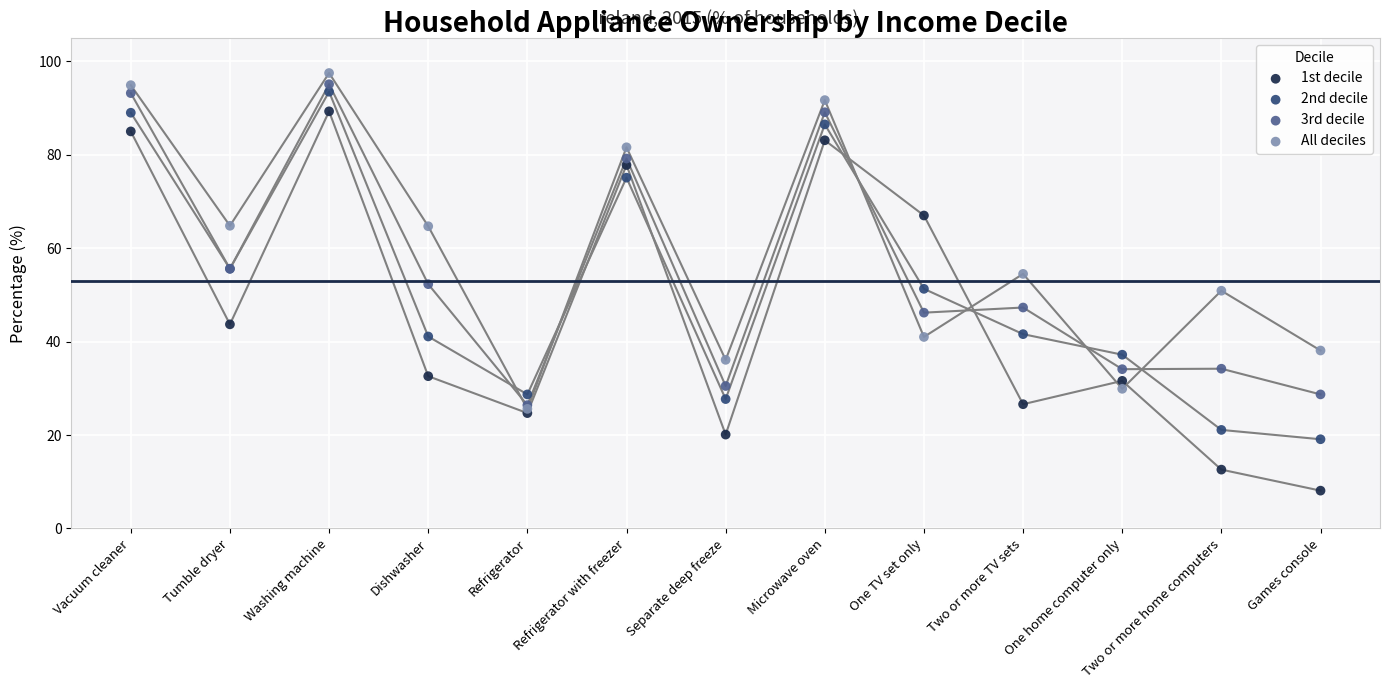

Which series has the widest spread of Y values?

1st decile